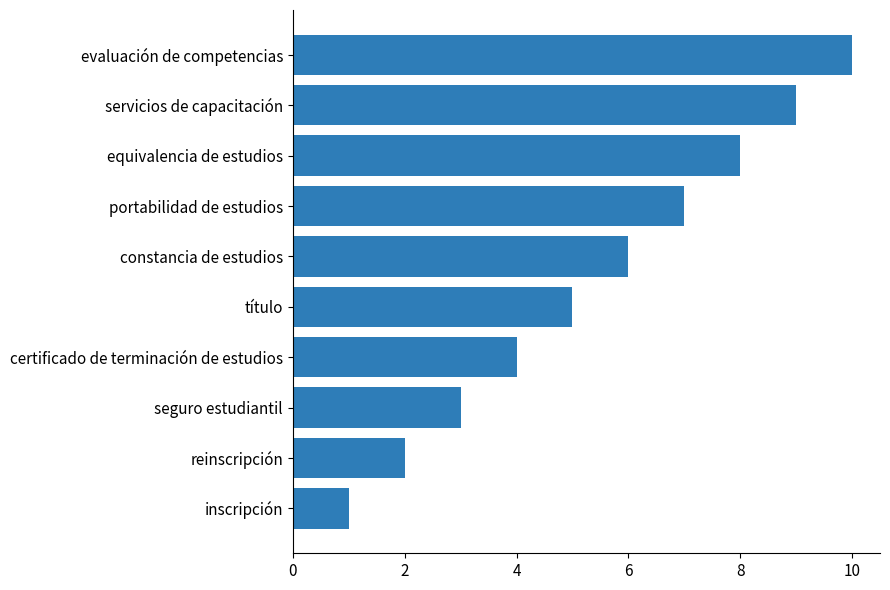

What is the maximum value shown in the chart?

10